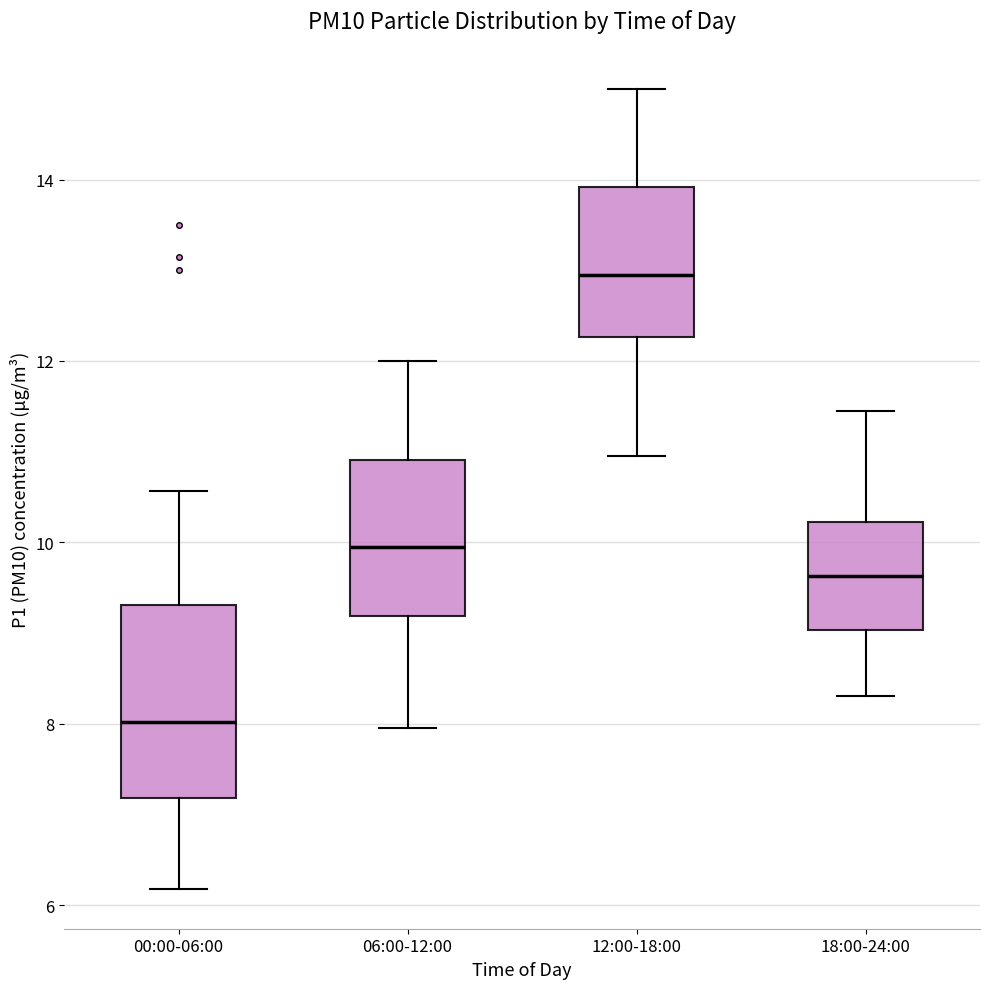

Which box has the lowest median line?

00:00-06:00